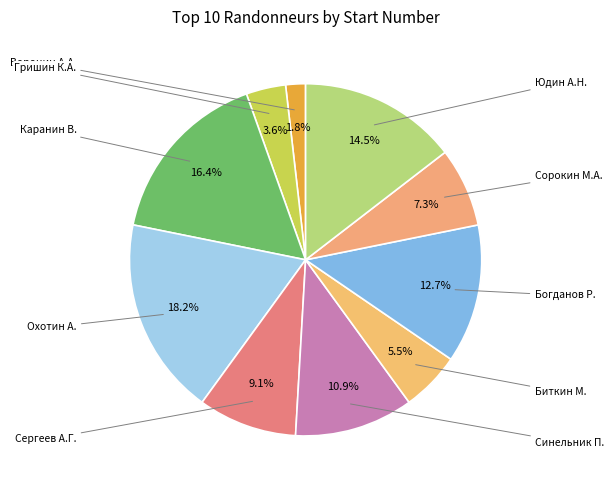

How many slices are in this pie chart?

10